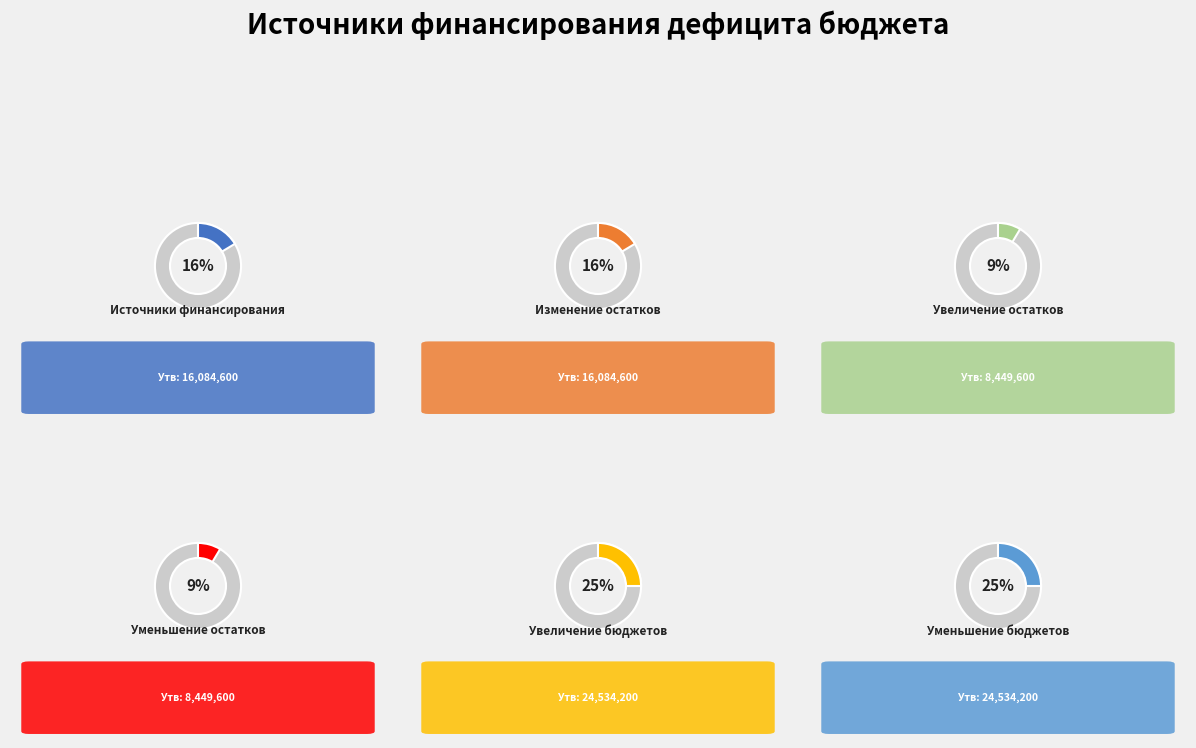

Is Уменьшение остатков средств, всего the majority of the pie?

No